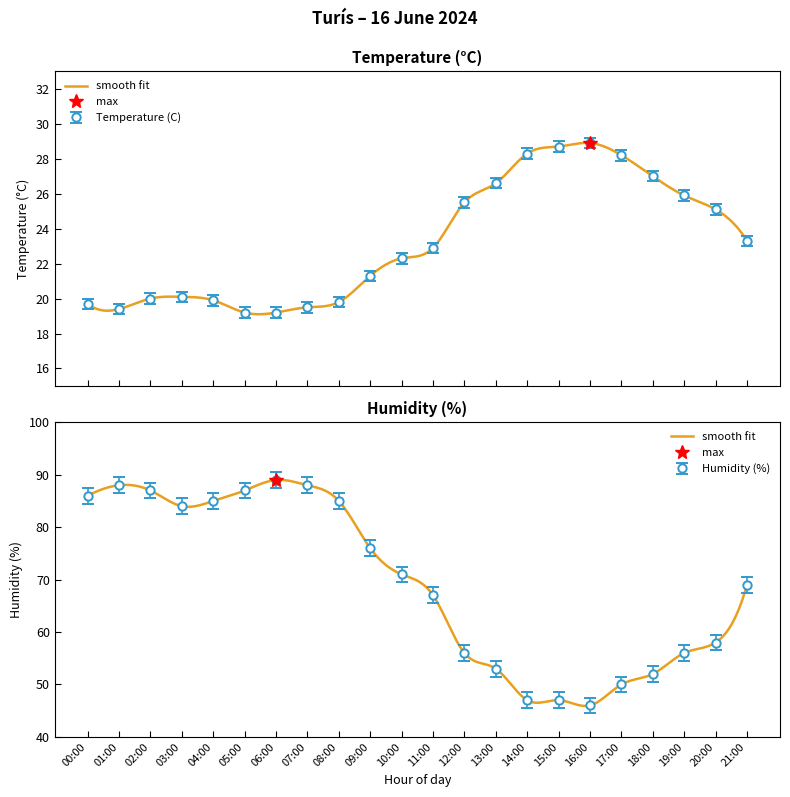

Count the number of data series in this chart.

2